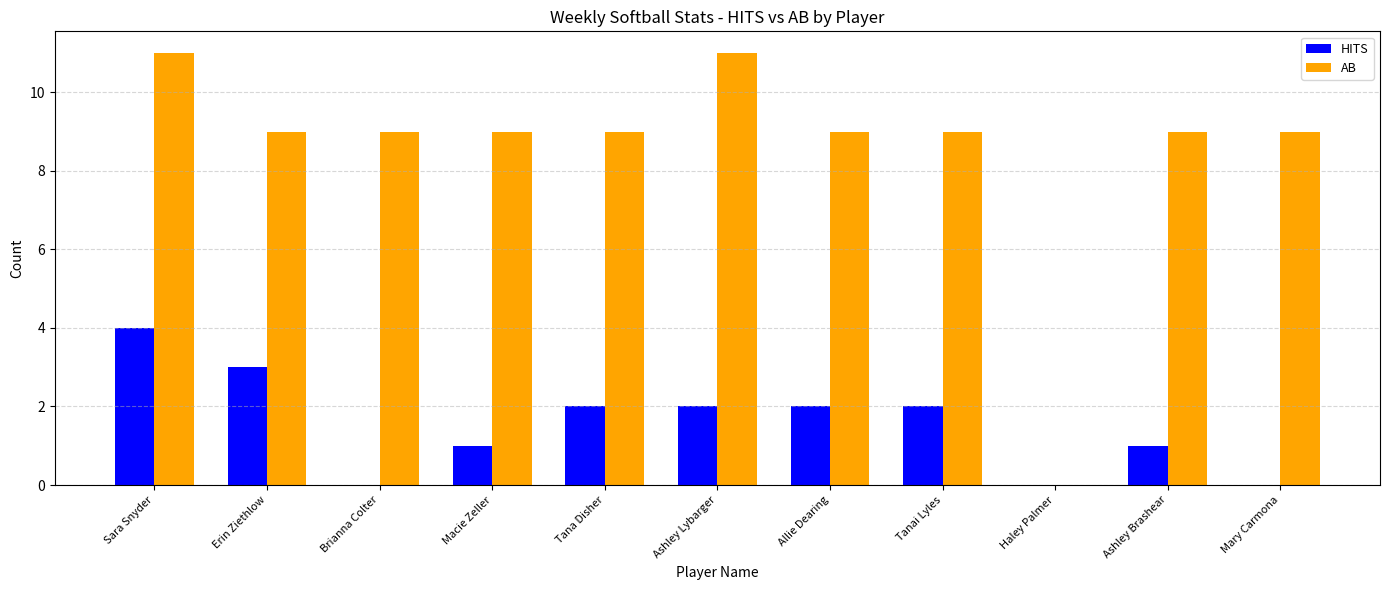

What is the sum of all AB values?

94